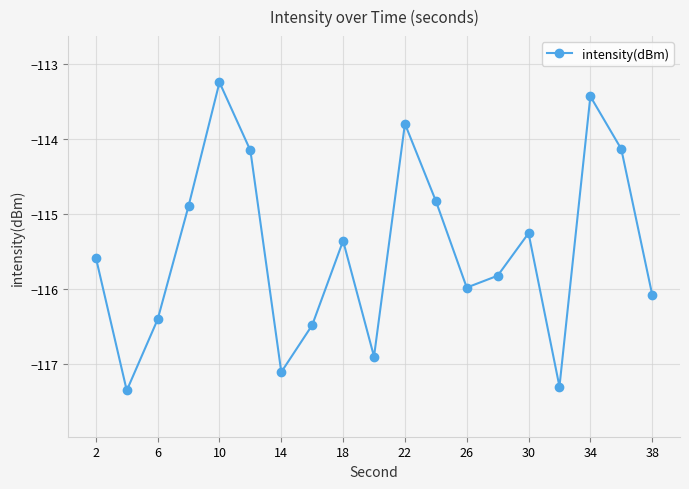

What is the value of the 5th point from the left?

-113.3